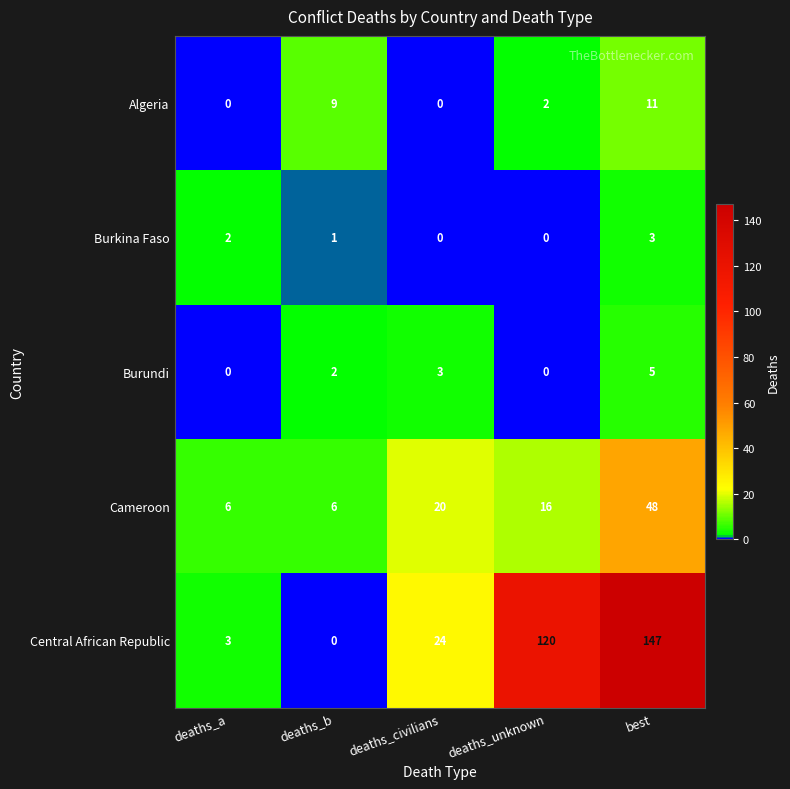

At which label is Burkina Faso closest to 1?

deaths_b